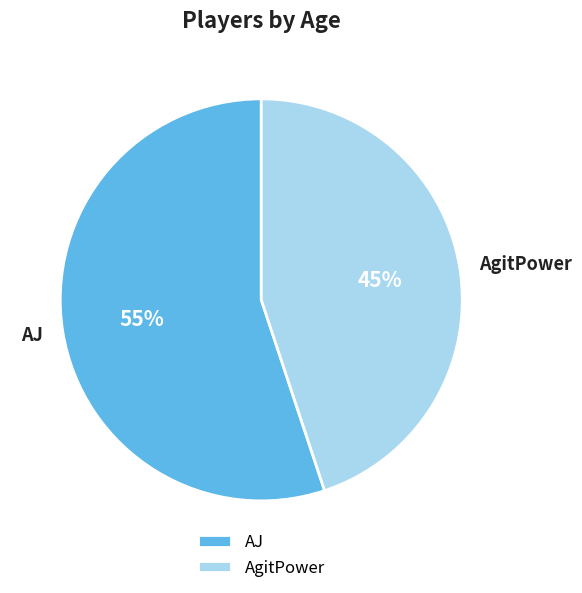

What is the smallest slice in the pie chart?

AgitPower